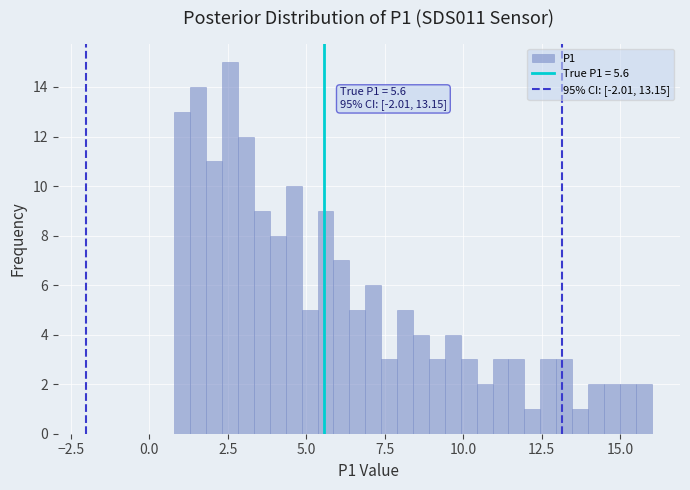

Around what value on the x-axis is the tallest bar? Give the approximate position of its centre, as read against the axis.

2.5